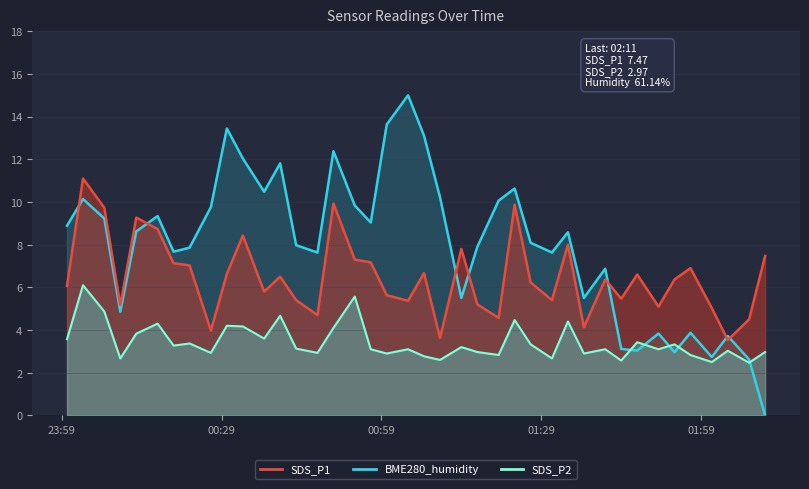

The value of SDS_P1 at 2021/09/04 02:04 is 6.3. True or false?

False